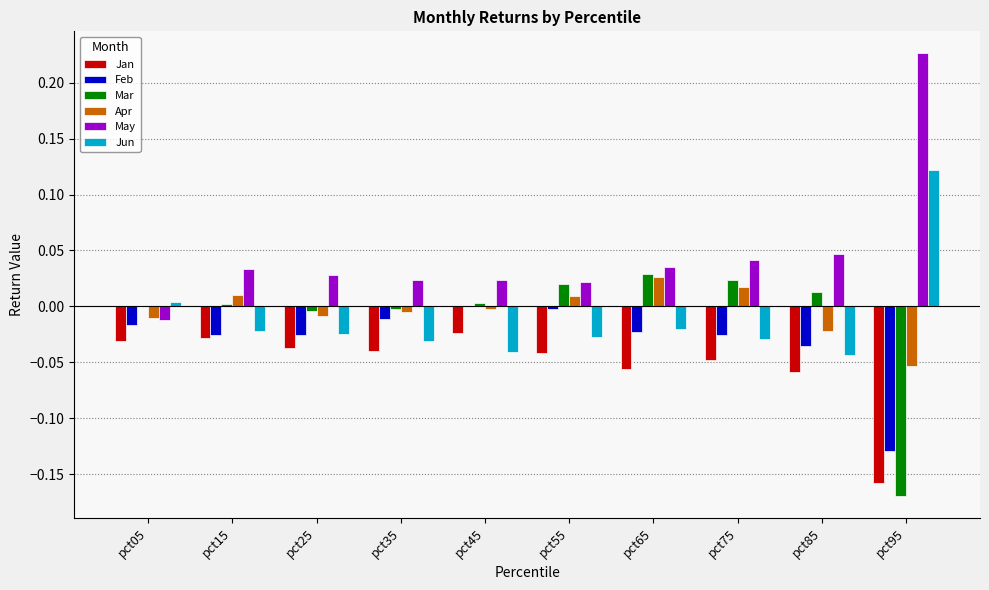

Count the number of data series in this chart.

6